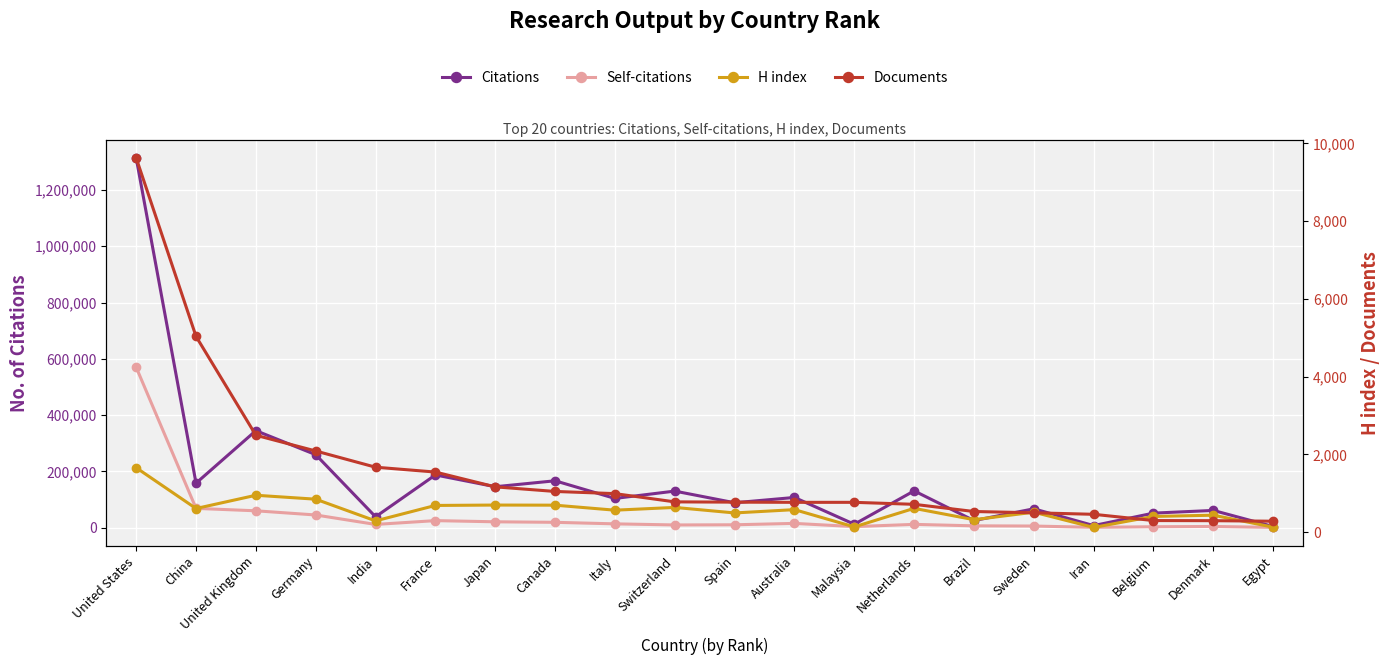

True or false: Citations has more than 0 points higher than both neighbors.

True